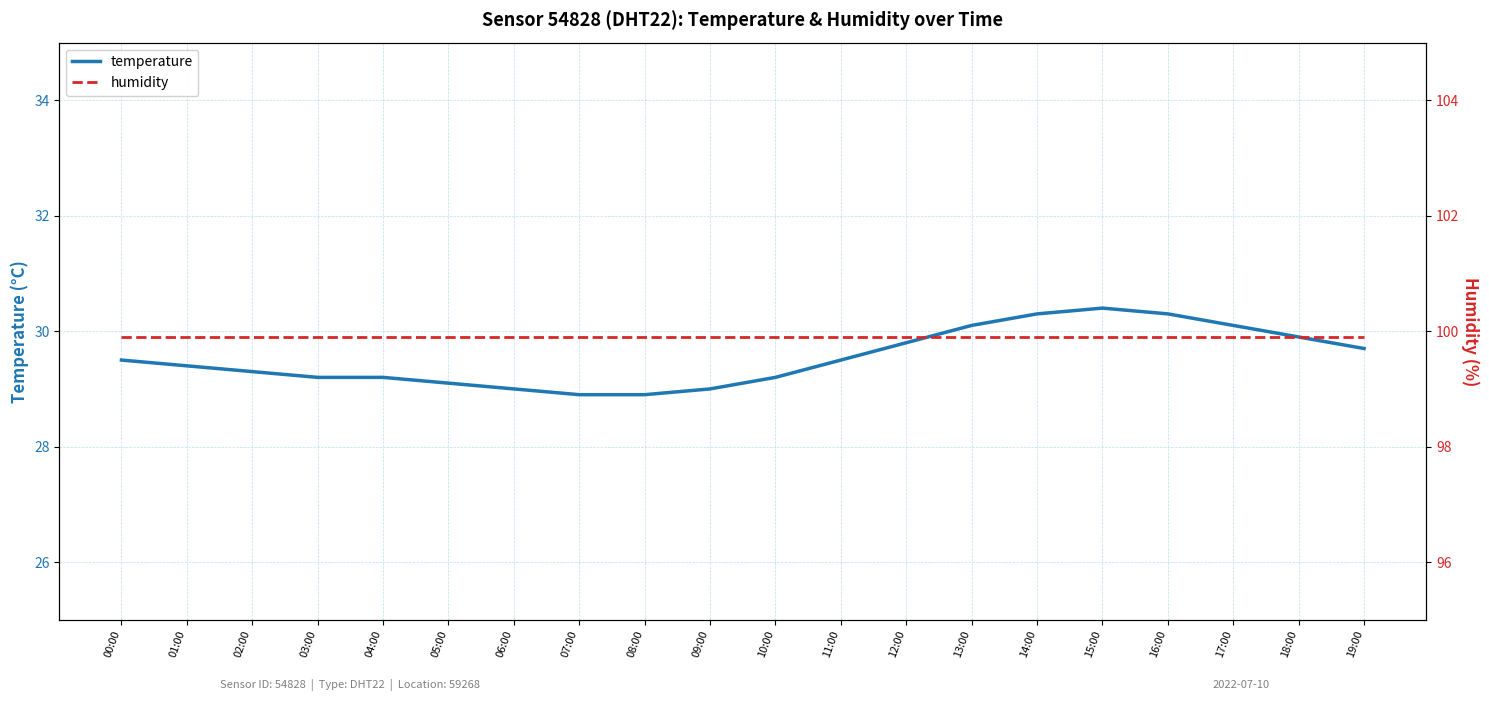

What is the greatest value displayed?

99.9